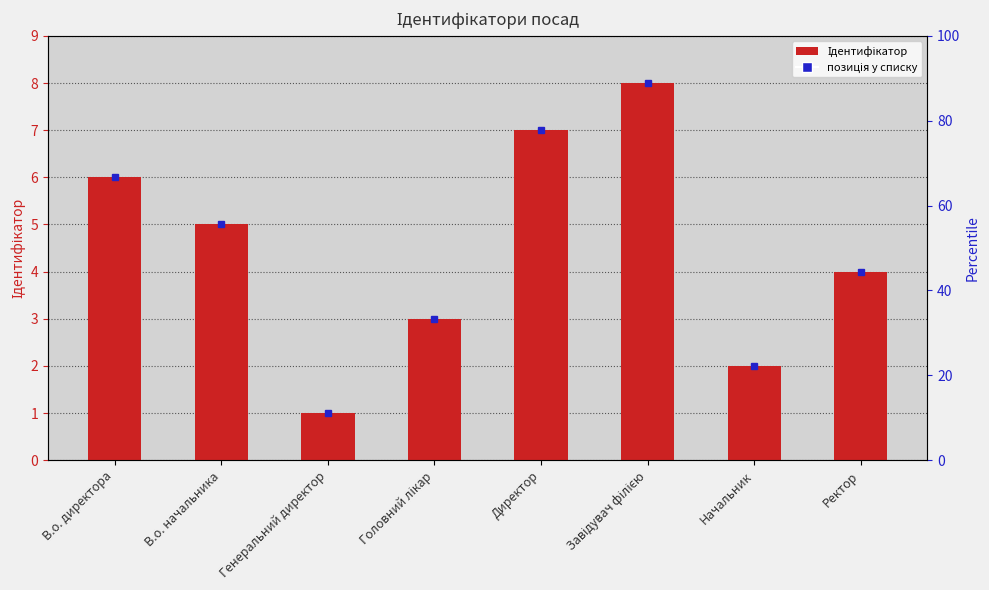

What is the sum of all values?

36